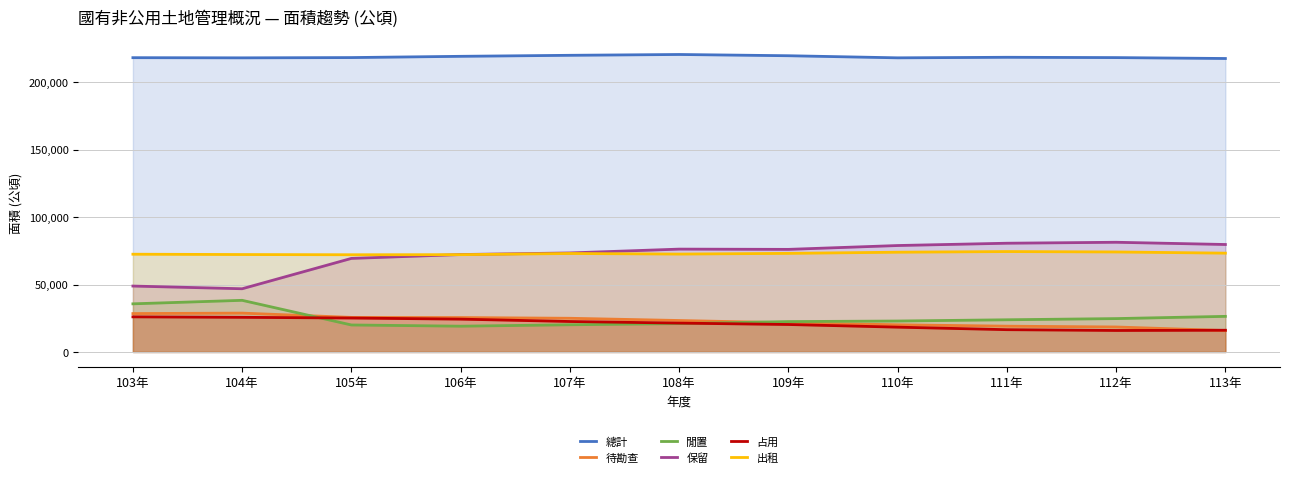

What is the difference between the second highest and minimum values in the 總計 series?

2369